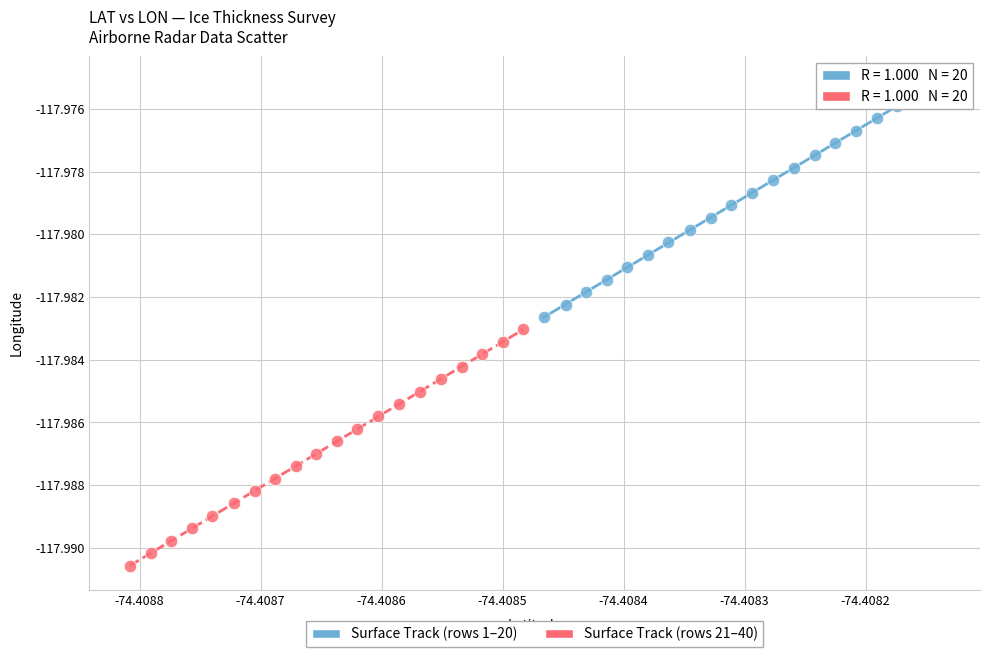

What are all the series names shown in the legend?

Surface Track (rows 1–20), Surface Track (rows 21–40)